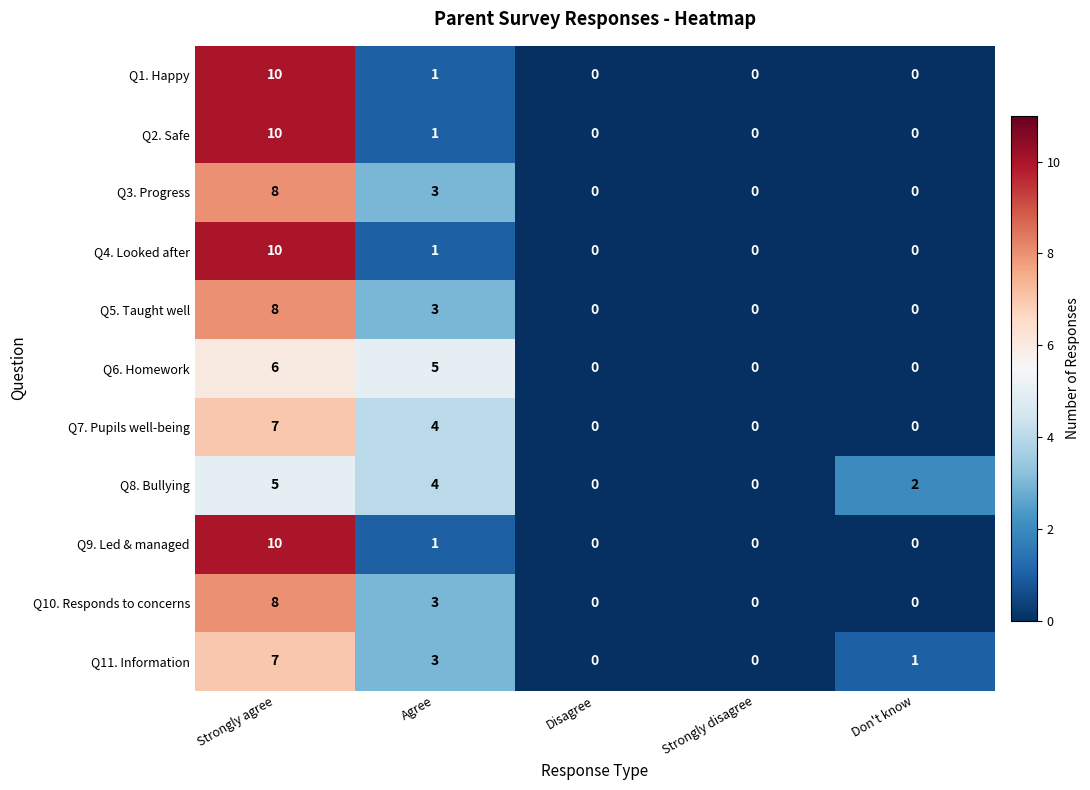

Which category has the highest value across all series?

Strongly agree